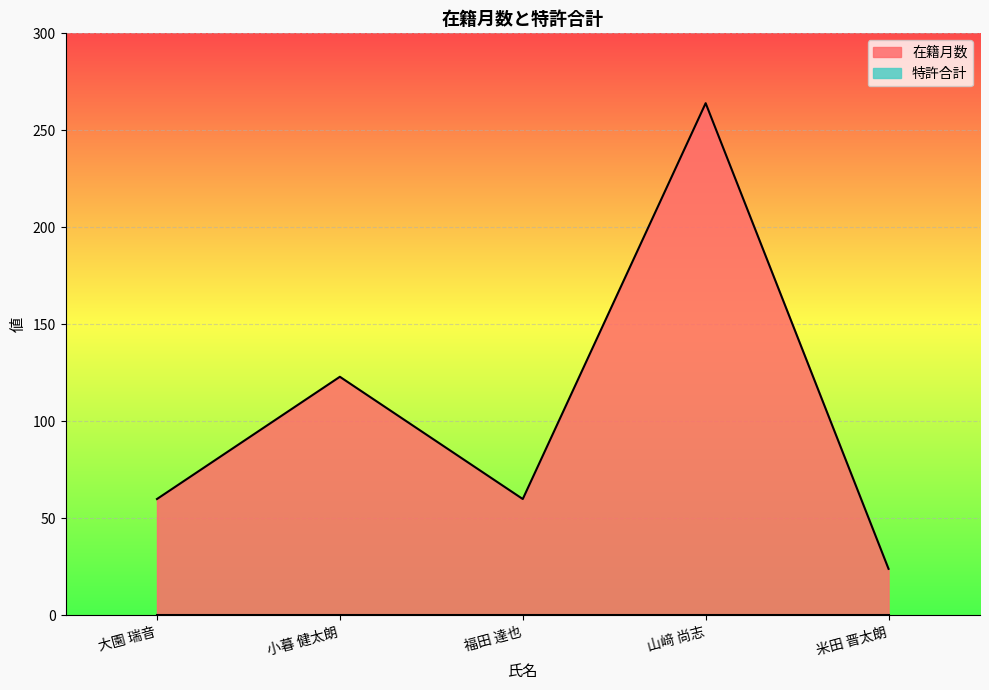

What is the label of the 4th point from the left?

山﨑 尚志